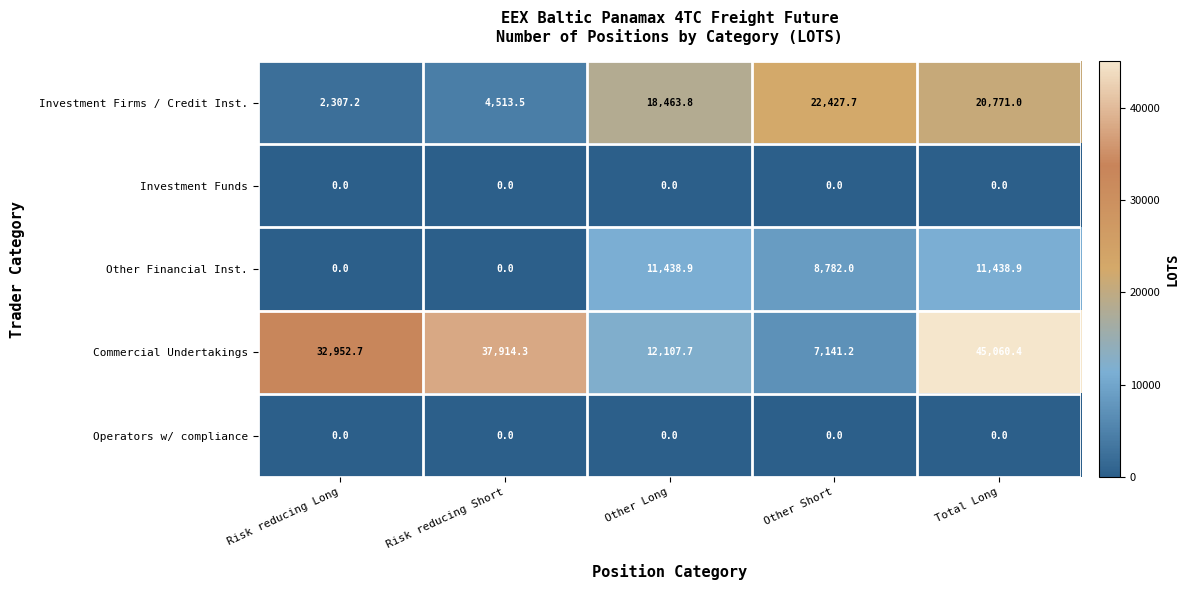

Which series changed the most between Risk reducing Short and Total Long?

Investment Firms / Credit Inst.